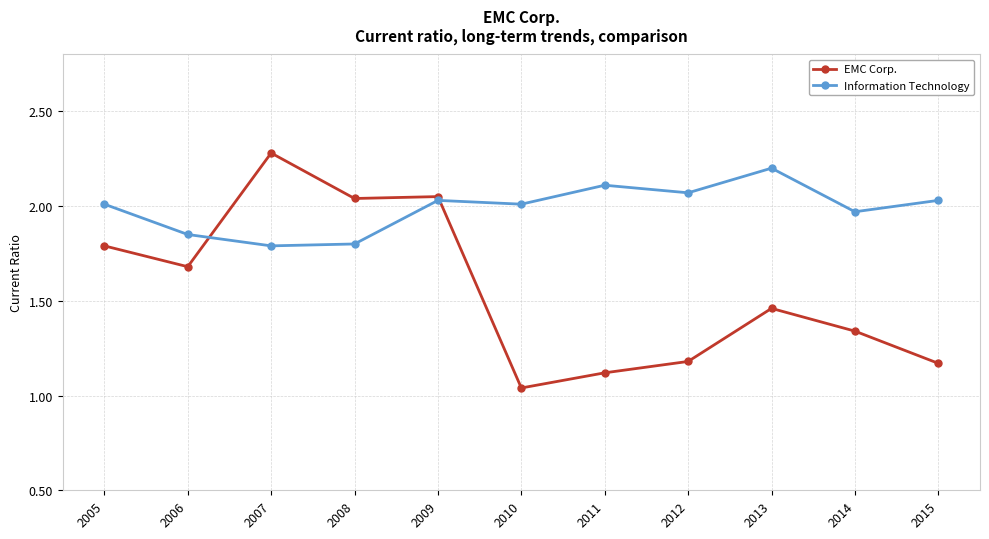

Between which two adjacent categories do Information Technology and EMC Corp. first intersect?

2006 and 2007